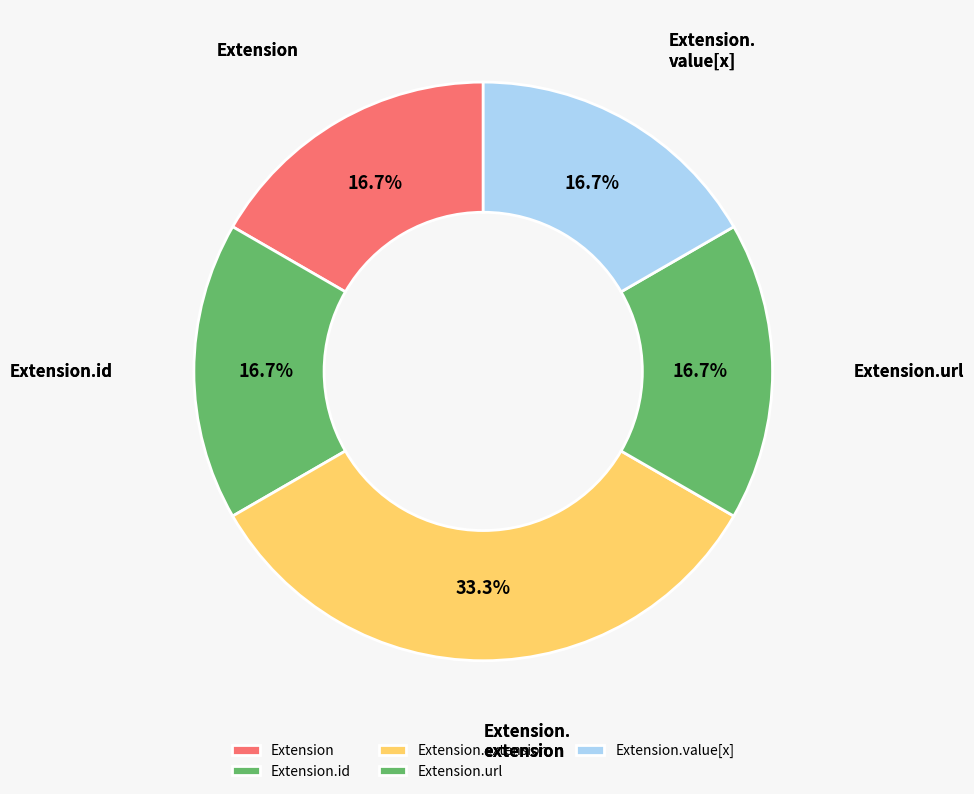

What is the largest slice in the pie chart?

Extension.extension